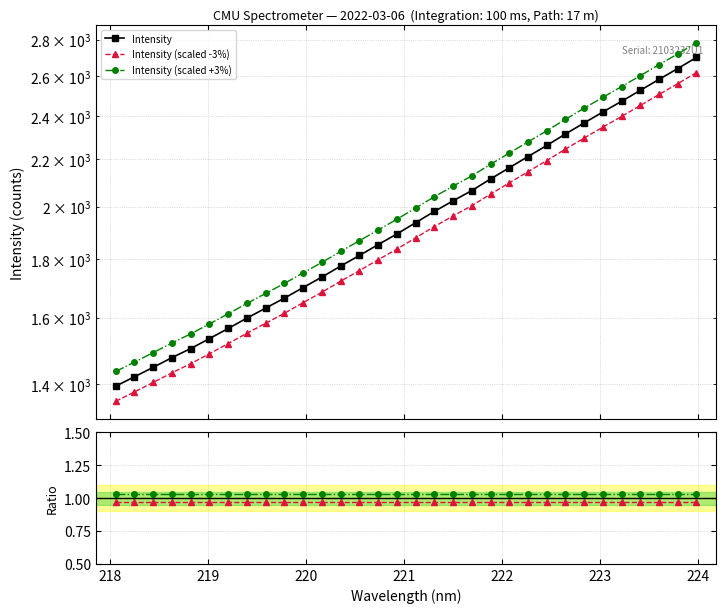

The value of Intensity (scaled +3%) at 31 is 1731.5. True or false?

False